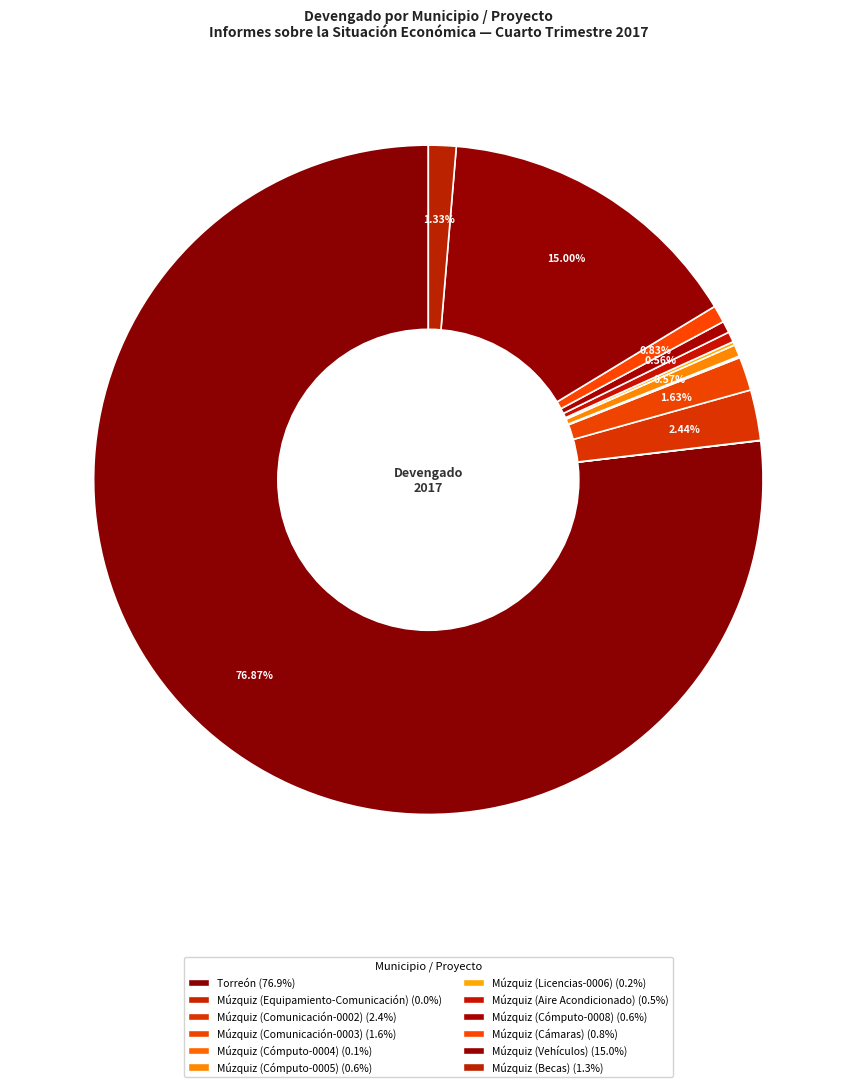

The Múzquiz (Cómputo-0008) slice represents 6% of the pie. True or false?

False